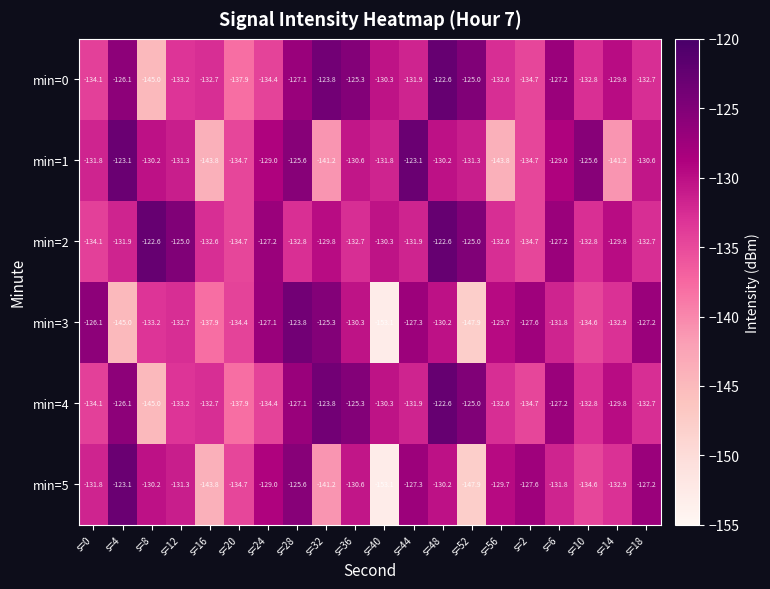

What is the difference between the min=0 values at s=48 and s=56?

10.0